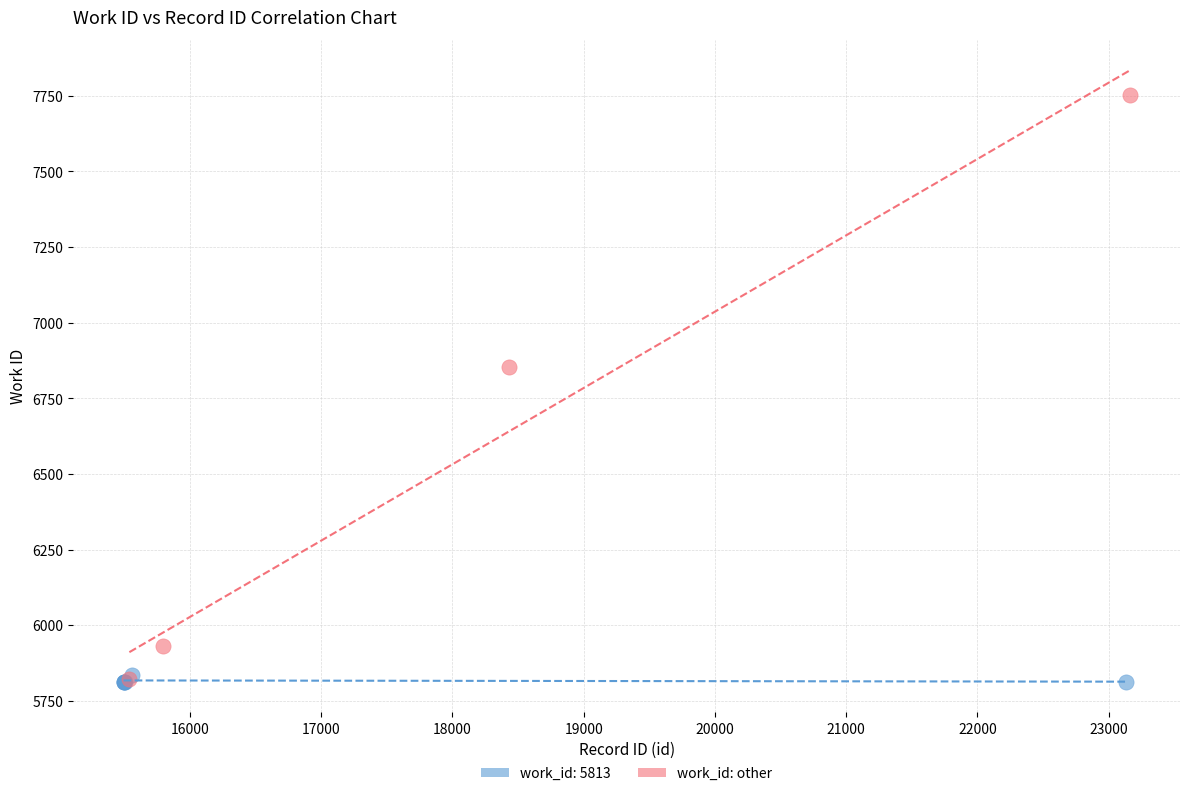

Which series has the widest spread of Y values?

work_id: other